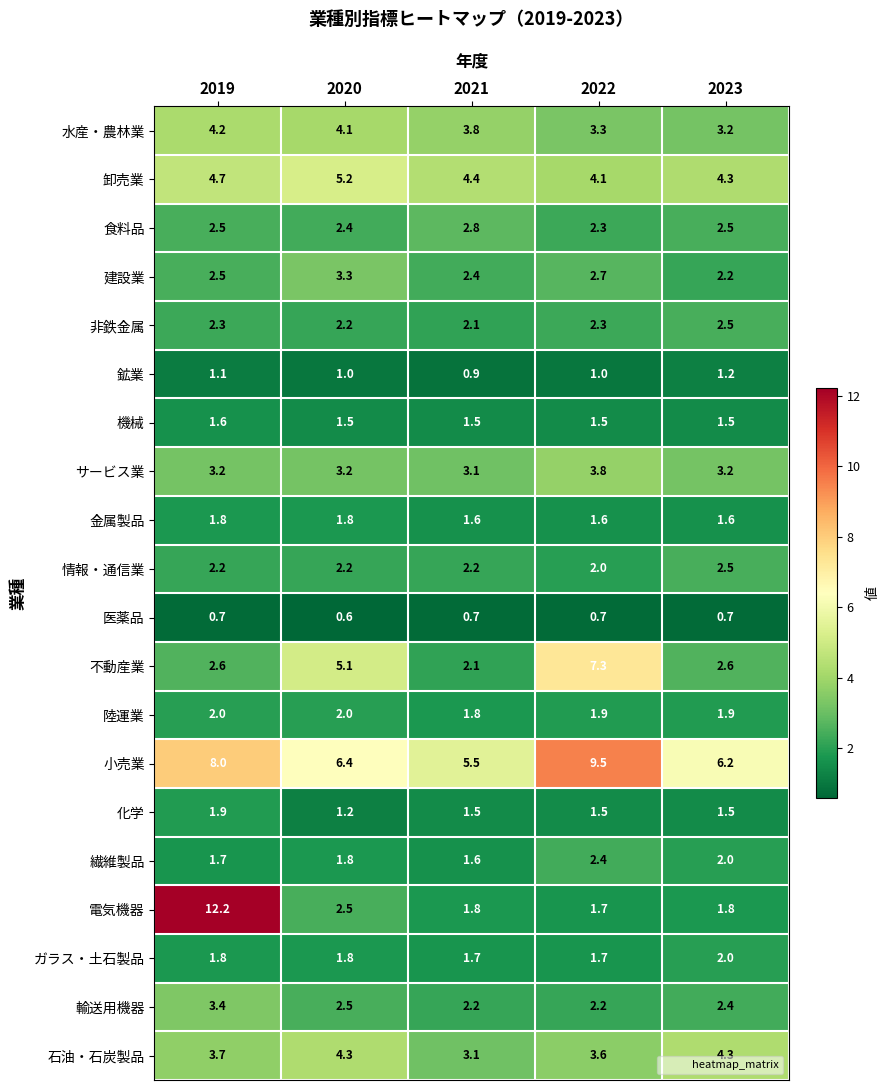

True or false: ガラス・土石製品 has a value of 3.2 at 2020.

False